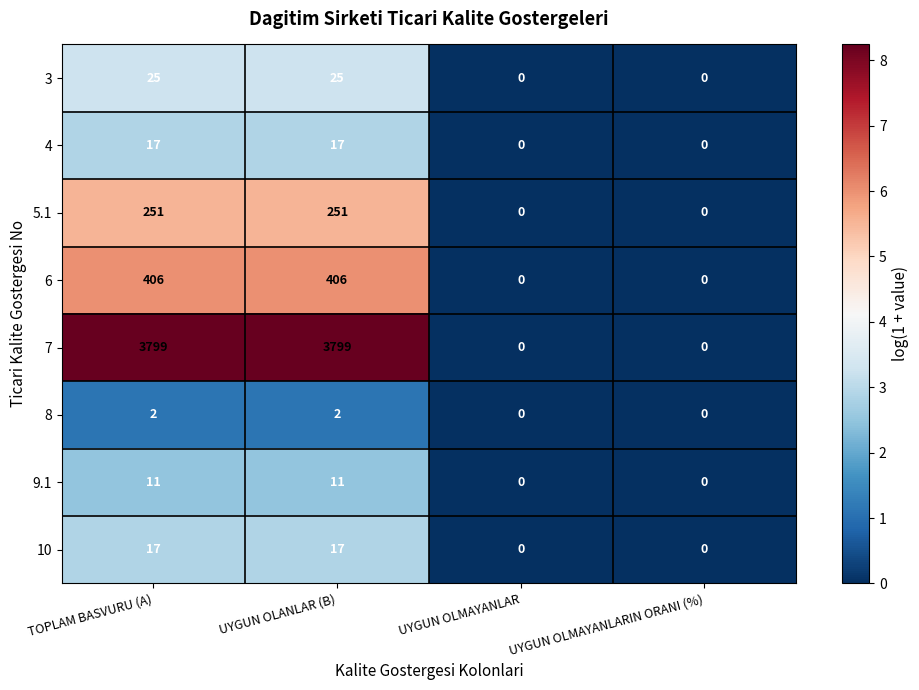

Count the 3 values in the range 0 to 25.

4